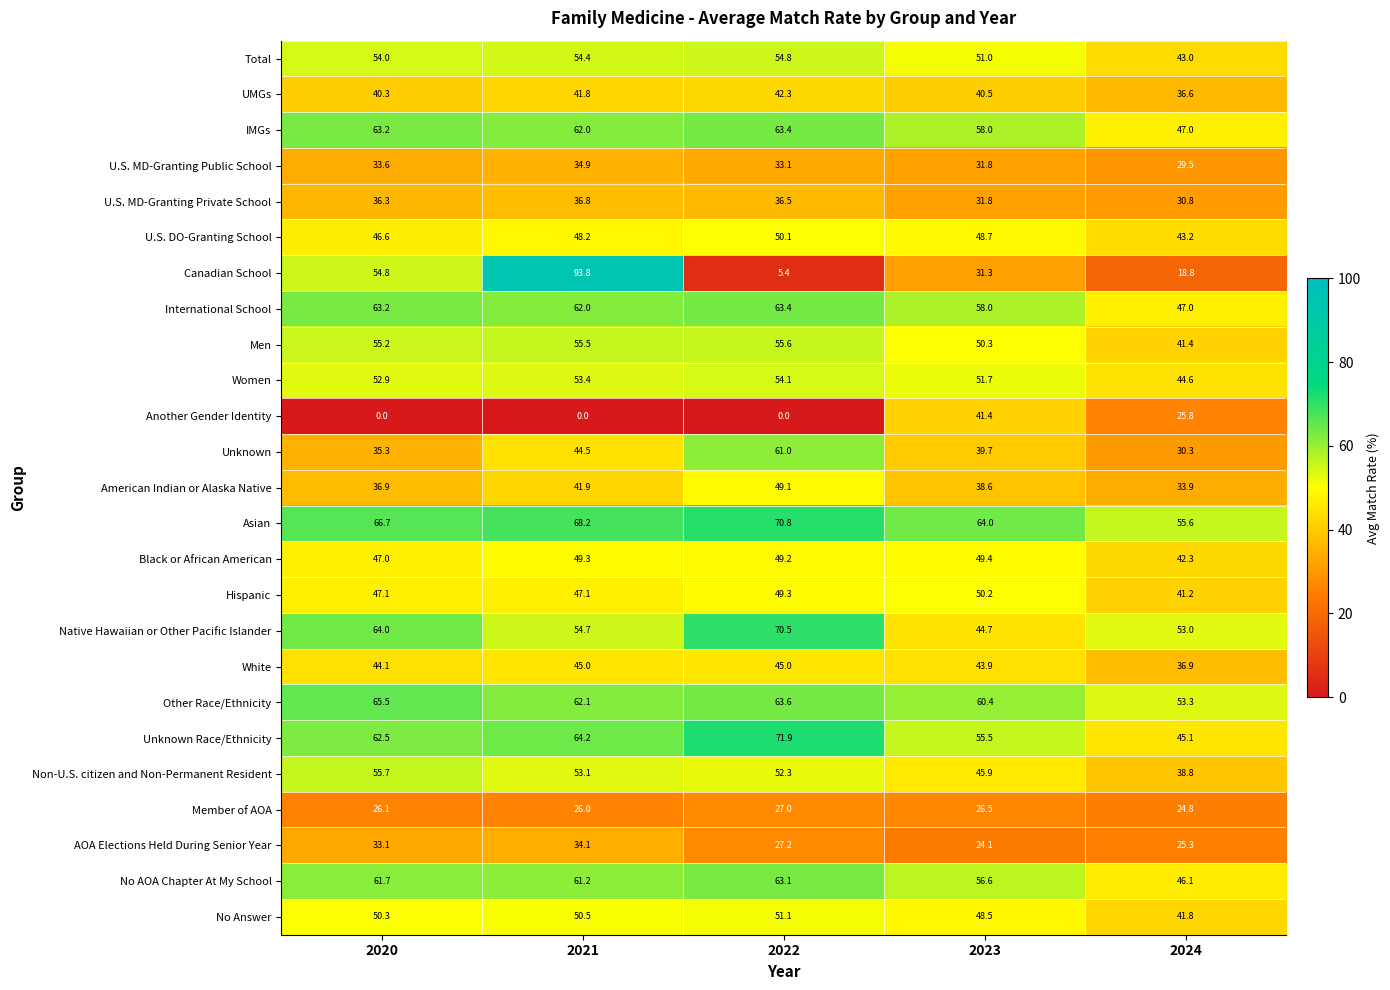

At which category is the sum across all series the highest?

2021